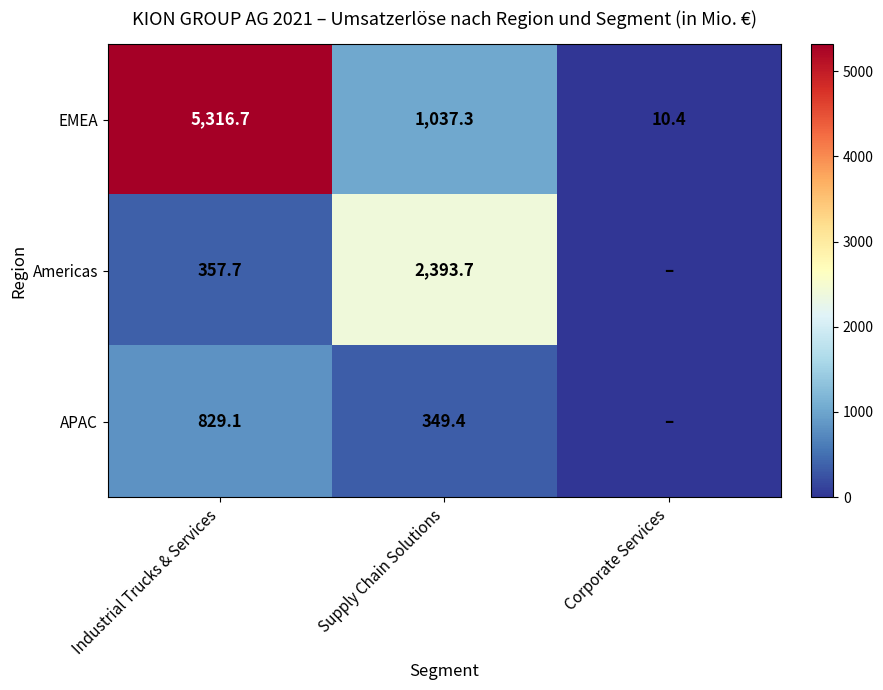

What is the difference between the APAC values at Industrial Trucks & Services and Supply Chain Solutions?

479.7